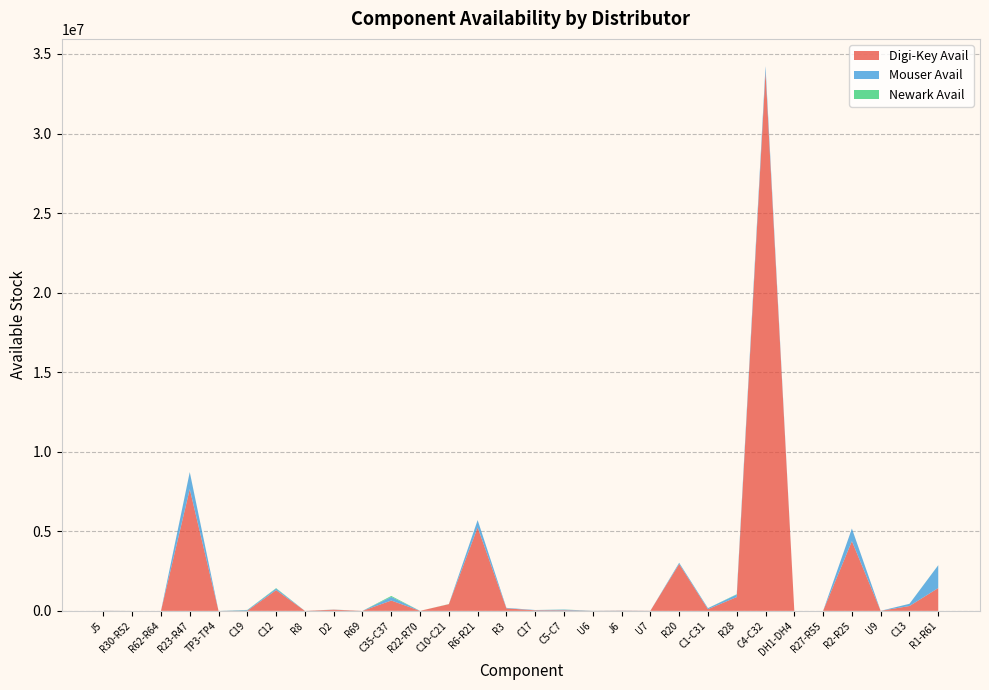

At which category is the sum across all series the highest?

C4-C32